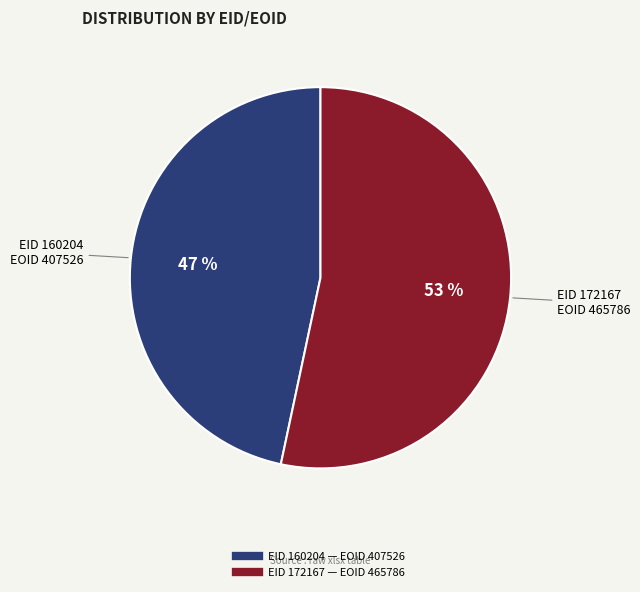

To the nearest percent, what is the average slice percentage?

50%